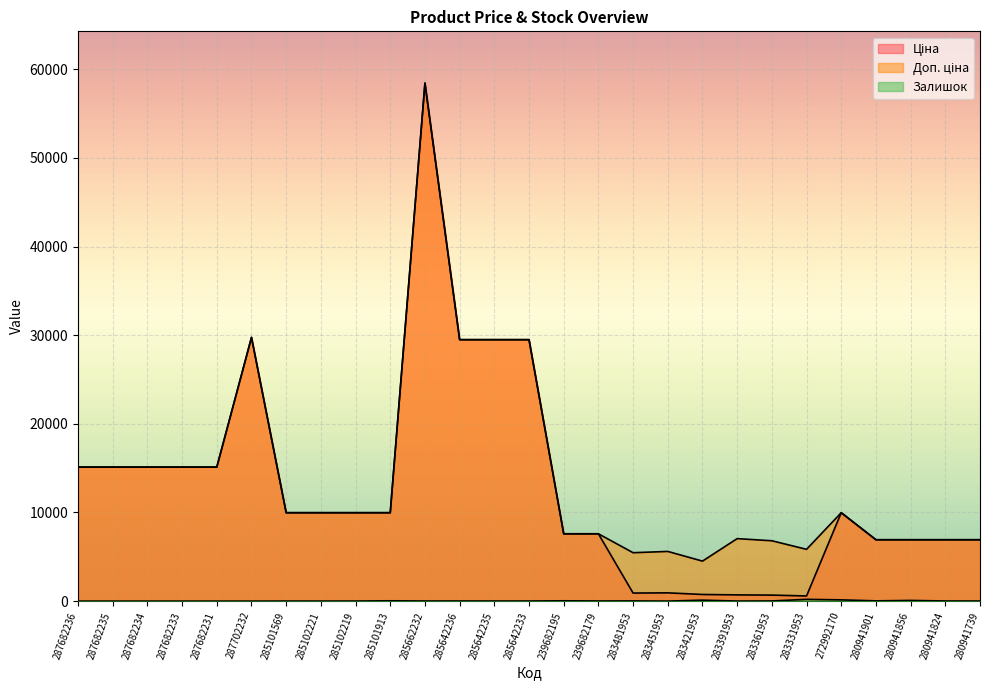

What is the sum of the Ціна values at 285101913 and 280941824?

16900.7